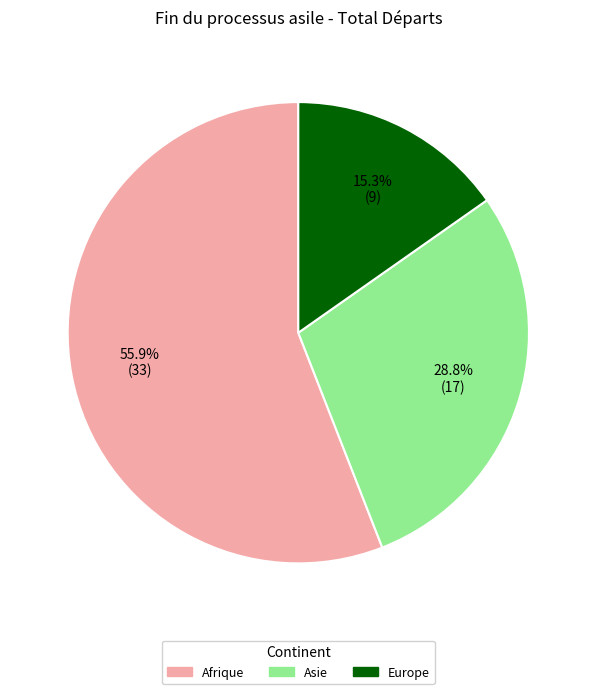

Which category has the smallest portion of the pie?

Europe